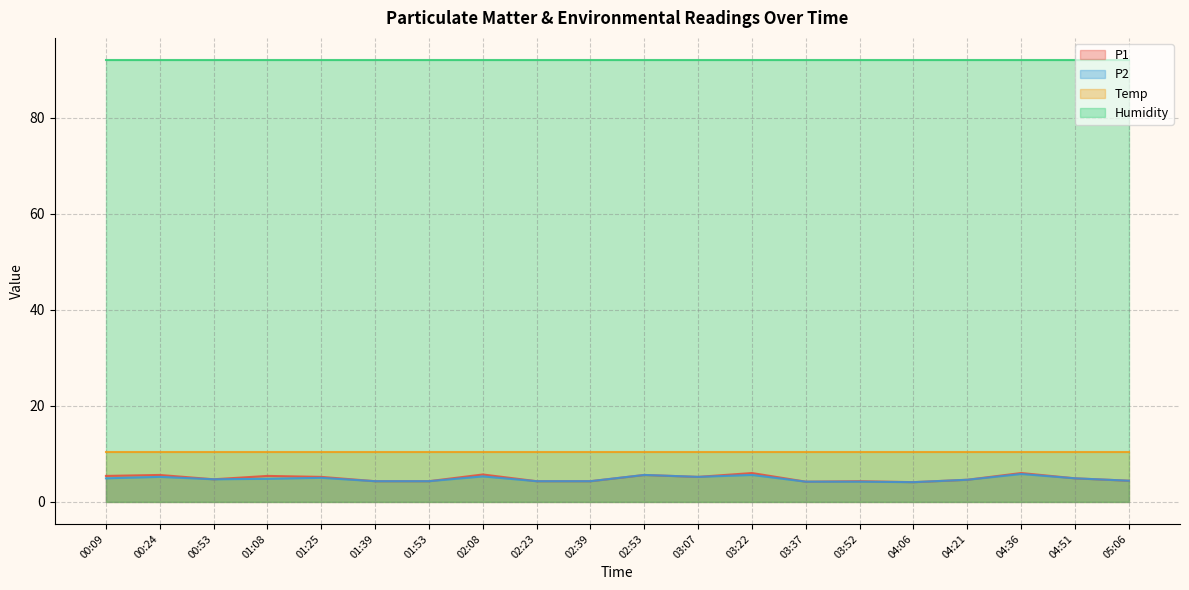

Does the chart display data point markers on the line(s)?

No